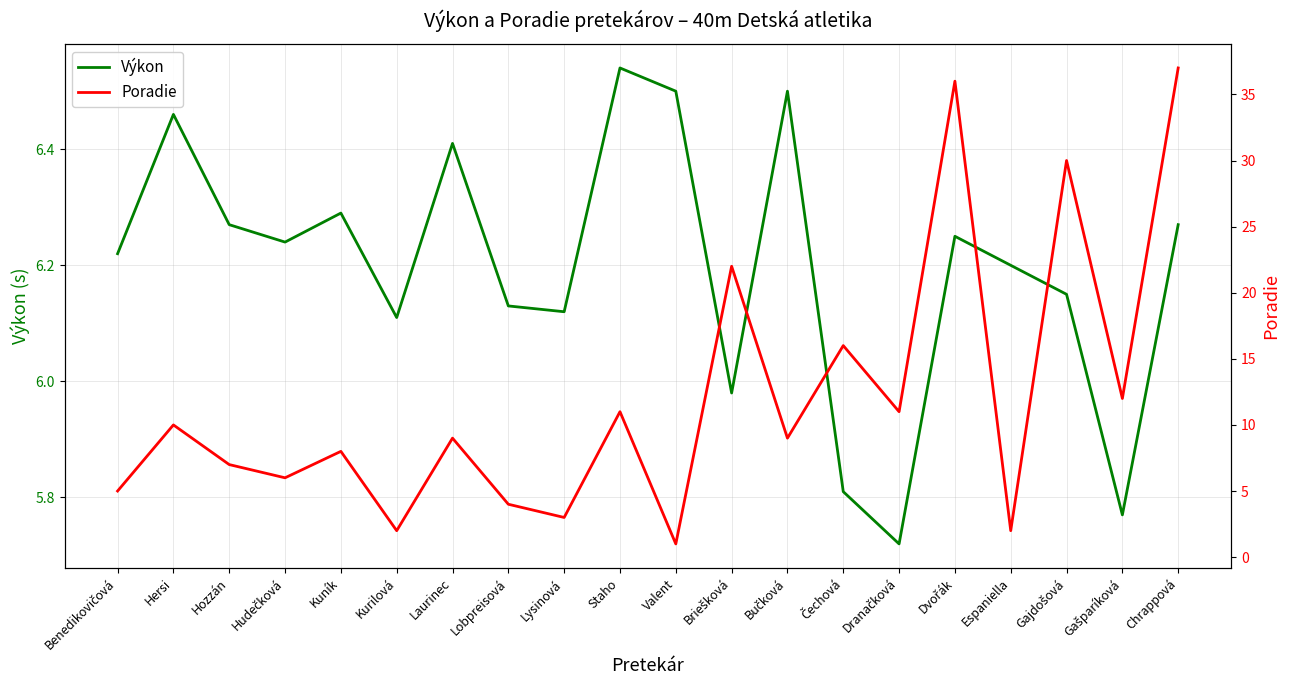

Is this an area chart (filled region under the line)?

No